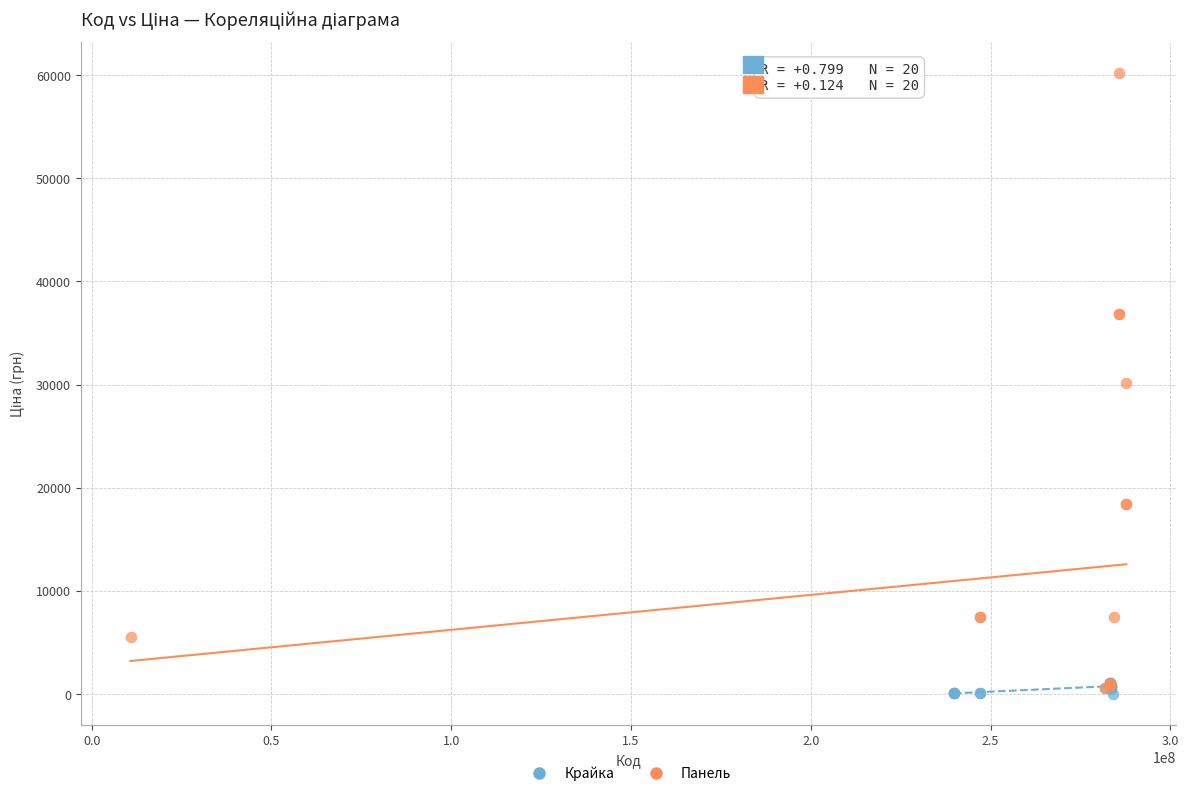

Which series has the largest Y range (max minus min)?

Панель